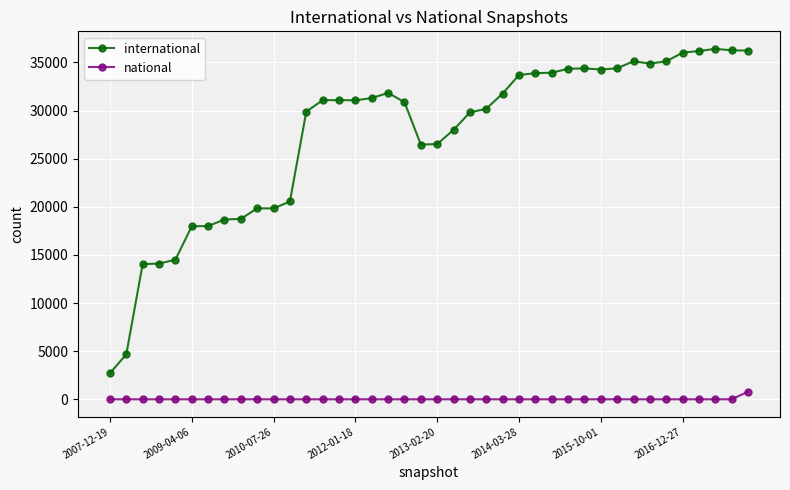

What is the maximum value for international?

36415